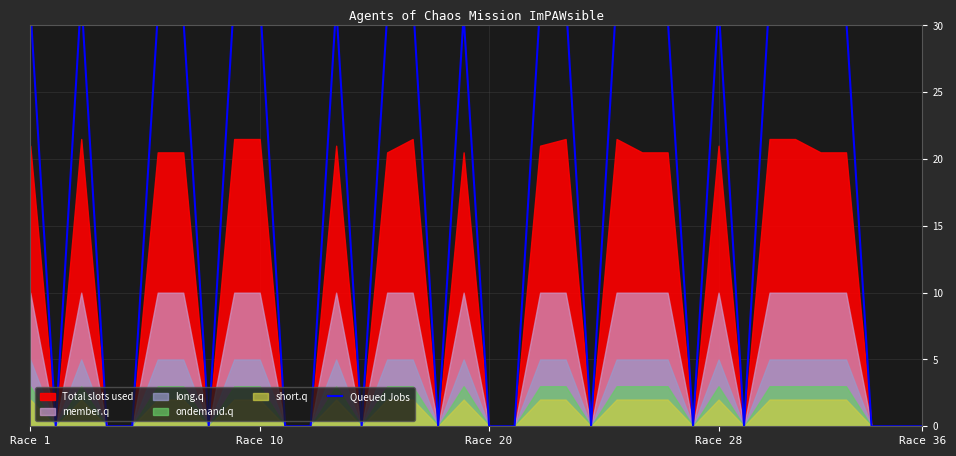

How many lines are shown in the chart?

1